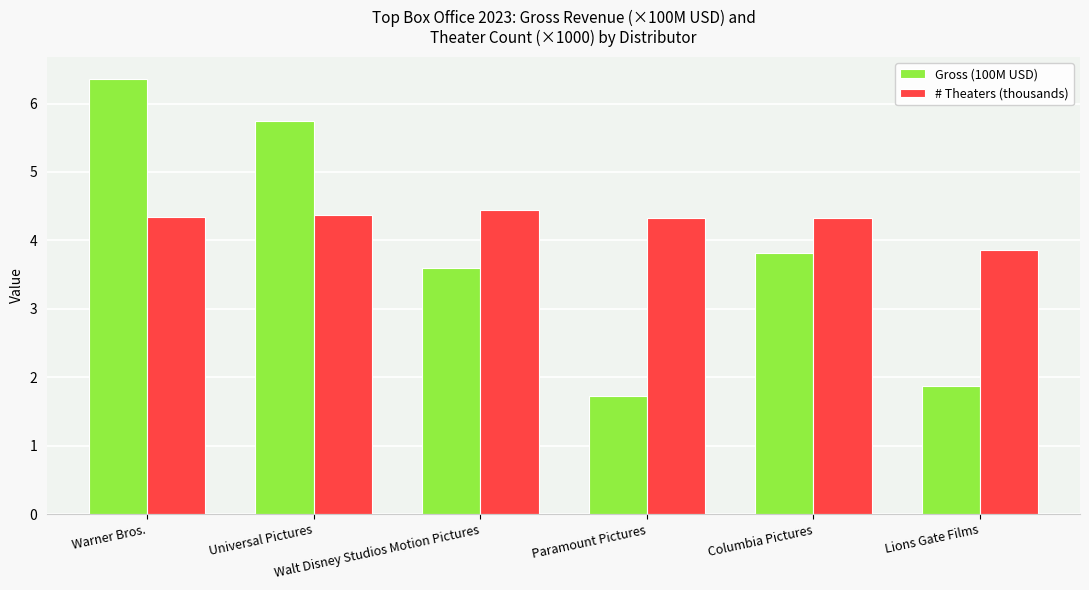

Count the number of data series in this chart.

2